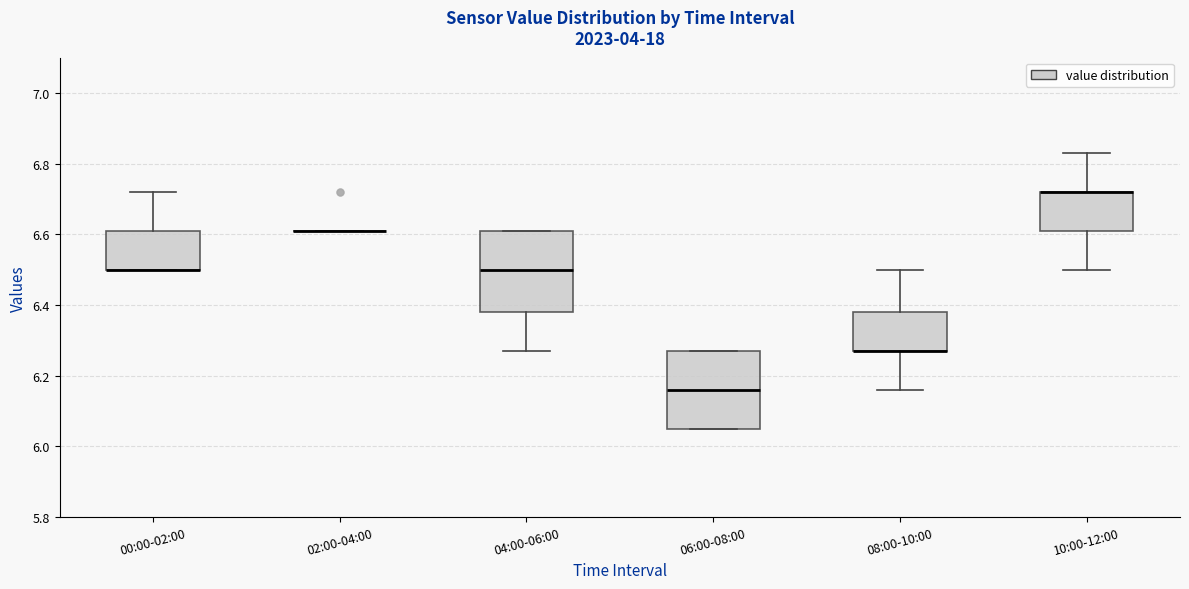

Reading left to right, transcribe this box plot: for each box, give where its median line is, the range the box spans, and where its two whiskers end, as read against the y-axis. The values are not printed on the chart, so give them approximately, as read against the axis.

00:00-02:00: median 6.50 (drawn on the box's lower edge), box 6.50 to 6.62, whiskers 6.50 to 6.72
02:00-04:00: box collapsed to a line at 6.62, whiskers 6.62 to 6.62
04:00-06:00: median 6.50, box 6.38 to 6.62, whiskers 6.28 to 6.62
06:00-08:00: median 6.16, box 6.06 to 6.28, whiskers 6.06 to 6.28
08:00-10:00: median 6.28 (drawn on the box's lower edge), box 6.28 to 6.38, whiskers 6.16 to 6.50
10:00-12:00: median 6.72 (drawn on the box's upper edge), box 6.62 to 6.72, whiskers 6.50 to 6.84